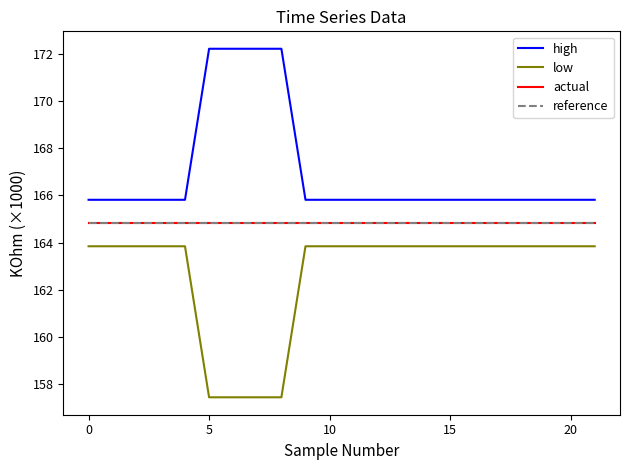

Which series has the largest total across all categories?

high